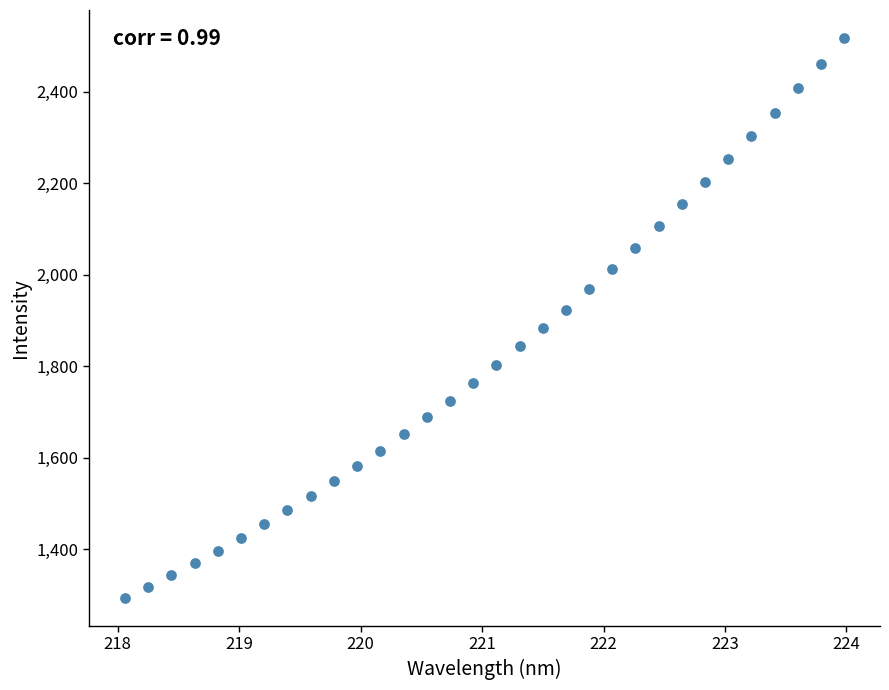

What is the range of Y values (max minus min)?

1223.9